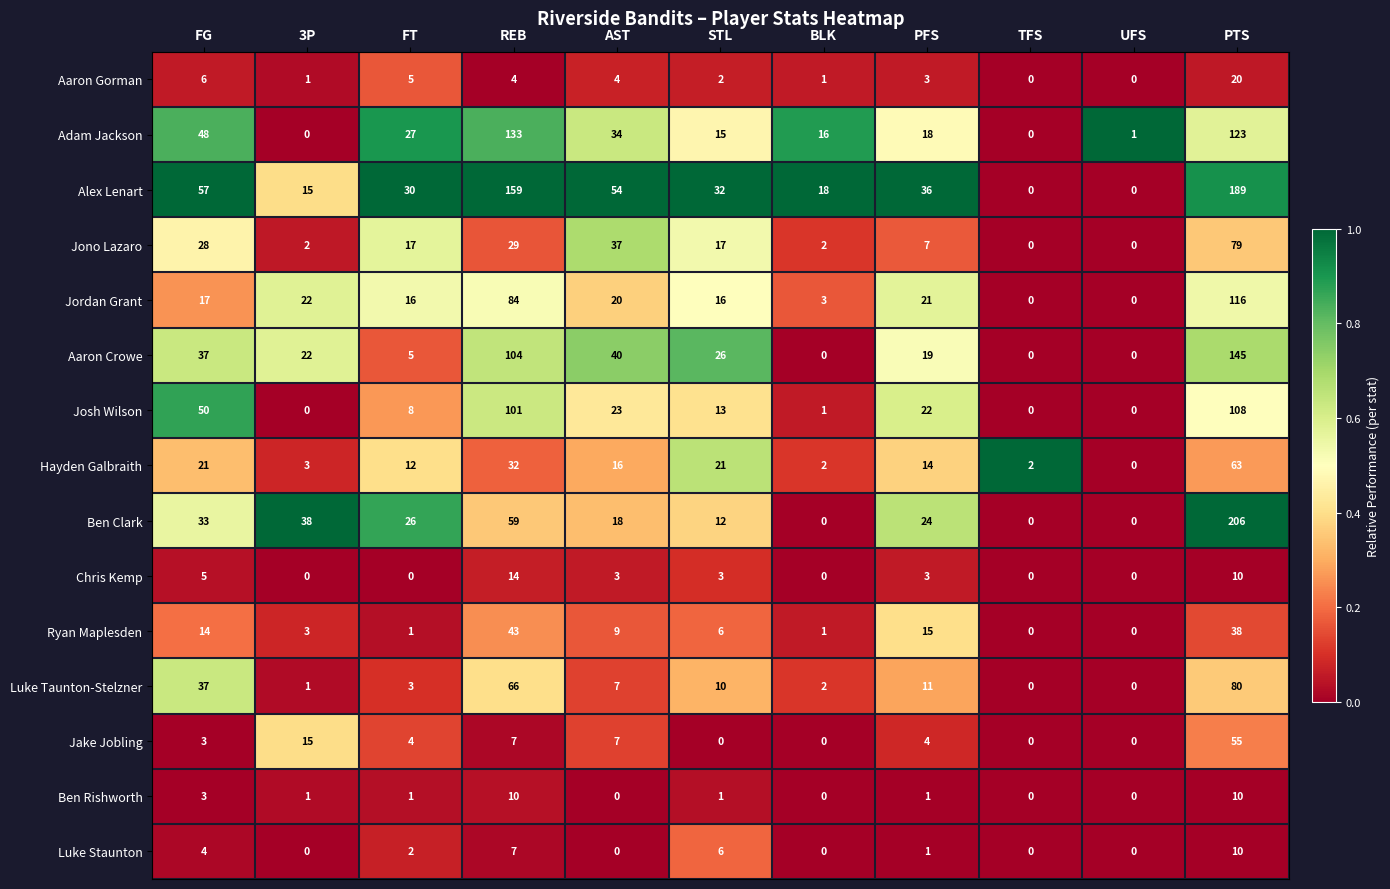

What is the difference between the second highest and second lowest values in the Josh Wilson series?

101